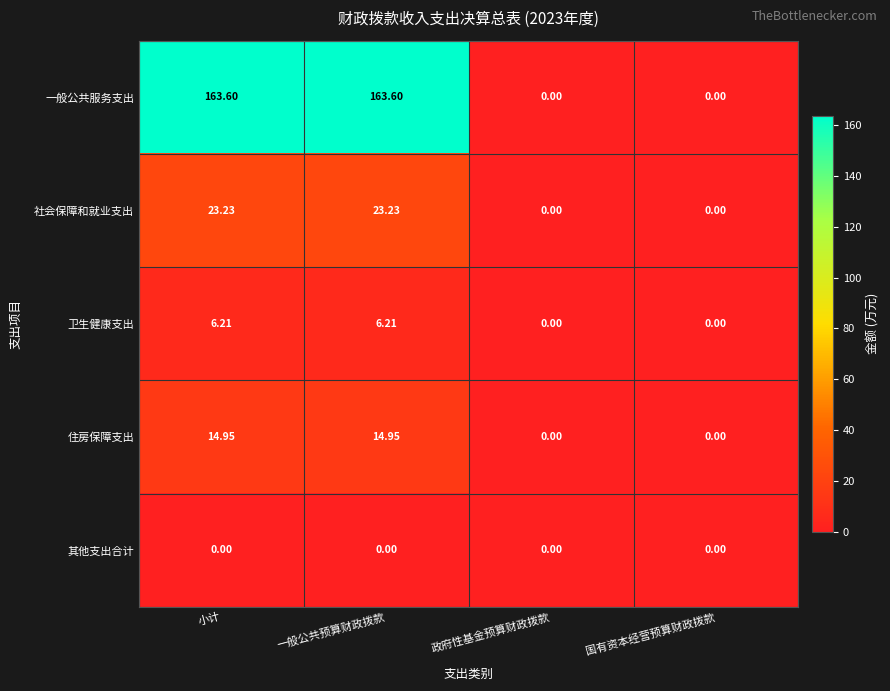

Where does the 社会保障和就业支出 series first go above 23?

小计